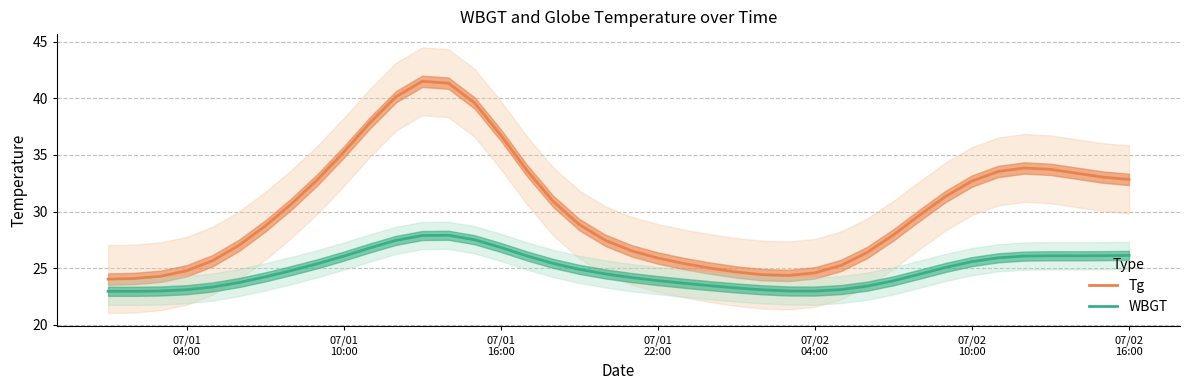

True or false: WBGT and Tg intersect in this chart.

False